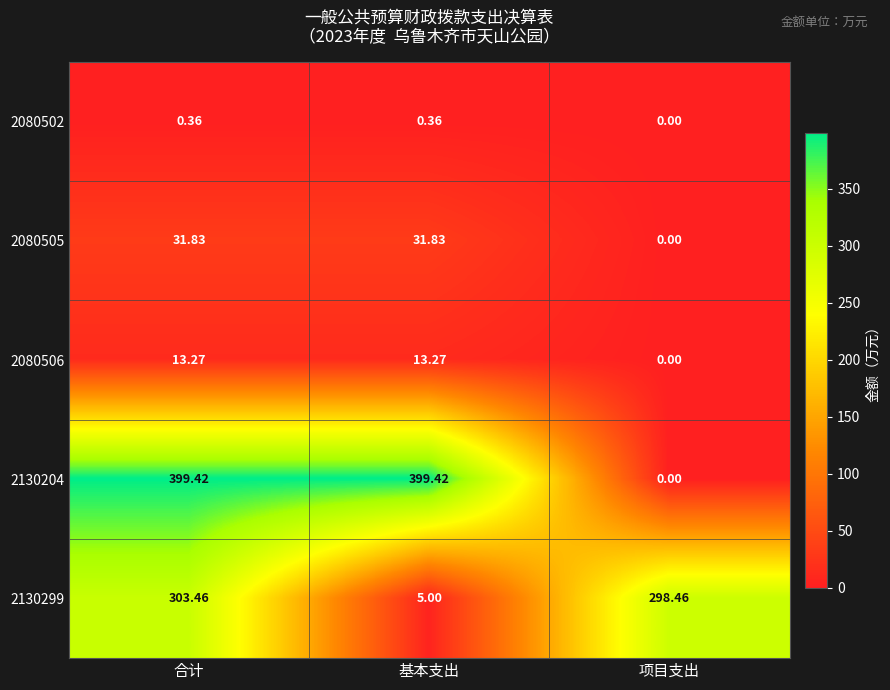

What is the difference between the highest and lowest values at 合计?

399.1